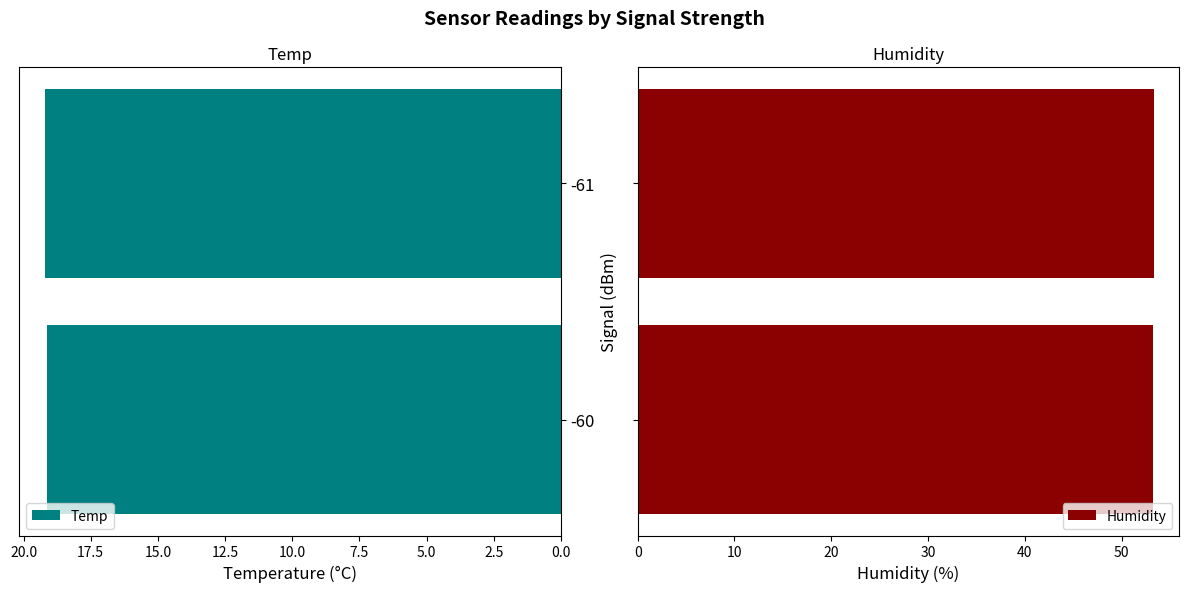

The Temp series shows 32.4 at -61. True or false?

False